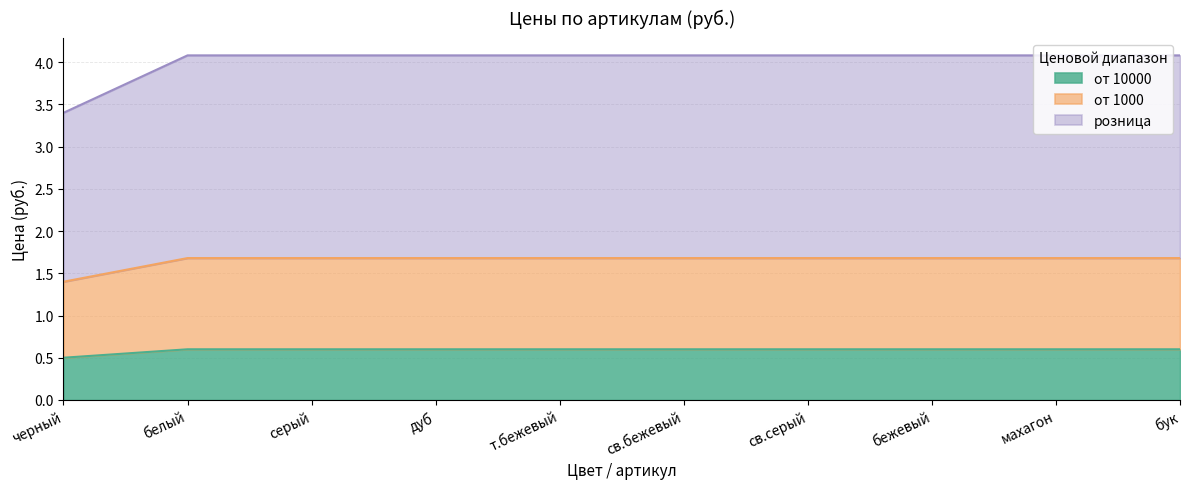

What is the total value across all series at т.бежевый?

4.1